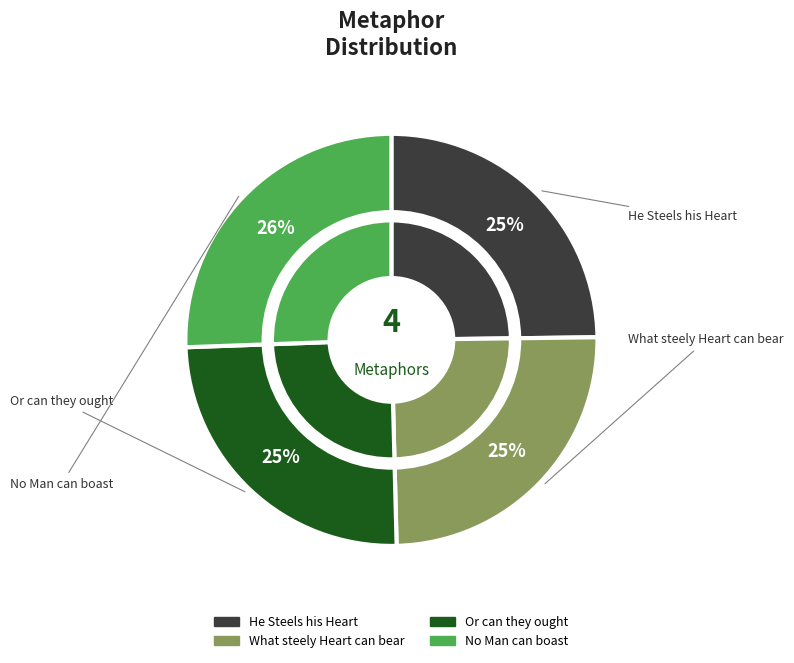

To the nearest percent, what is the average slice percentage?

25%